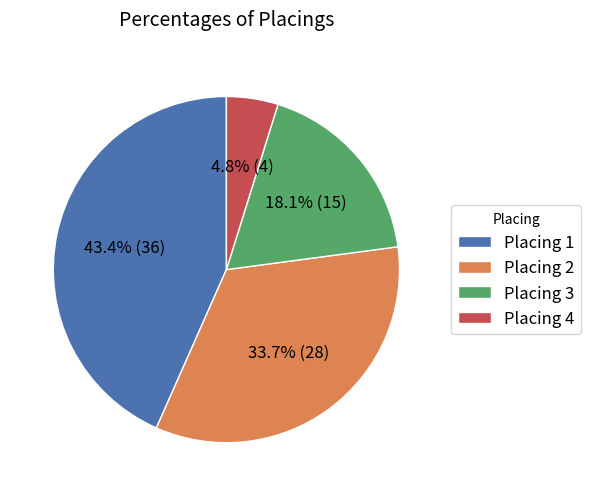

Which has a higher value, Placing 1 or Placing 2?

Placing 1